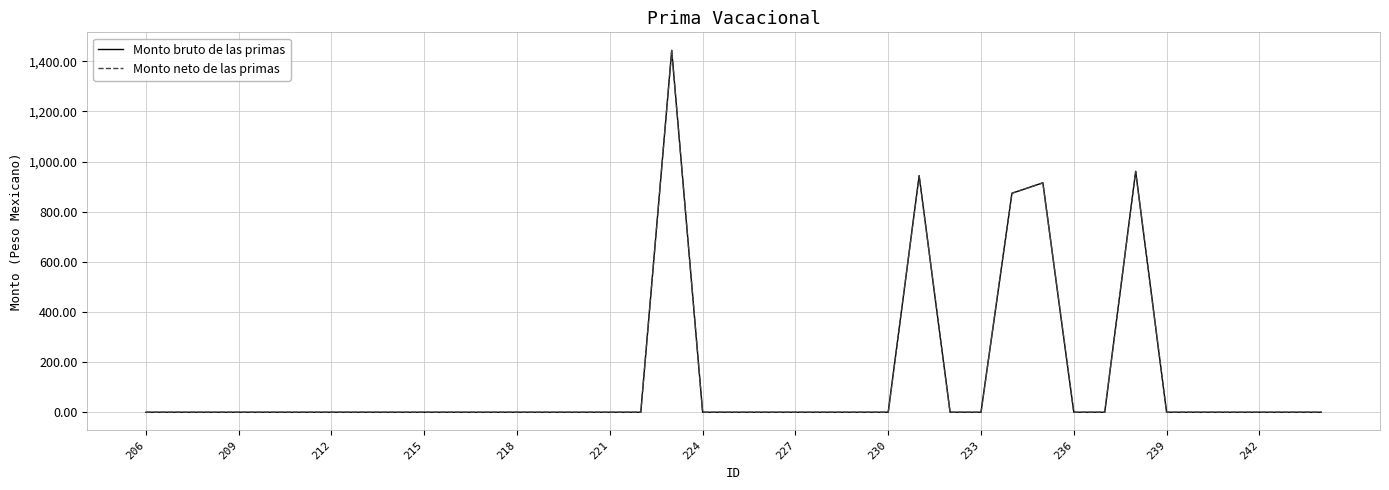

Does the chart display data point markers on the line(s)?

No